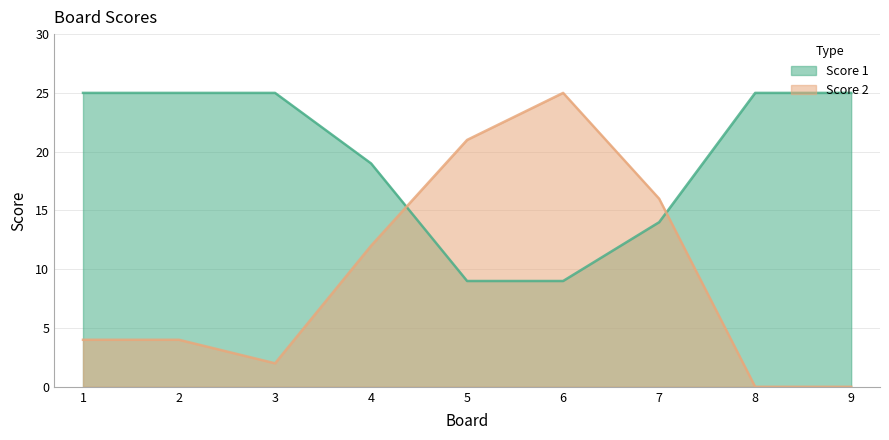

Reading right to left, transcribe all the data shown in this chart.

Score 1: 25	25	14	9	9	19	25	25	25
Score 2: 0	0	16	25	21	12	2	4	4